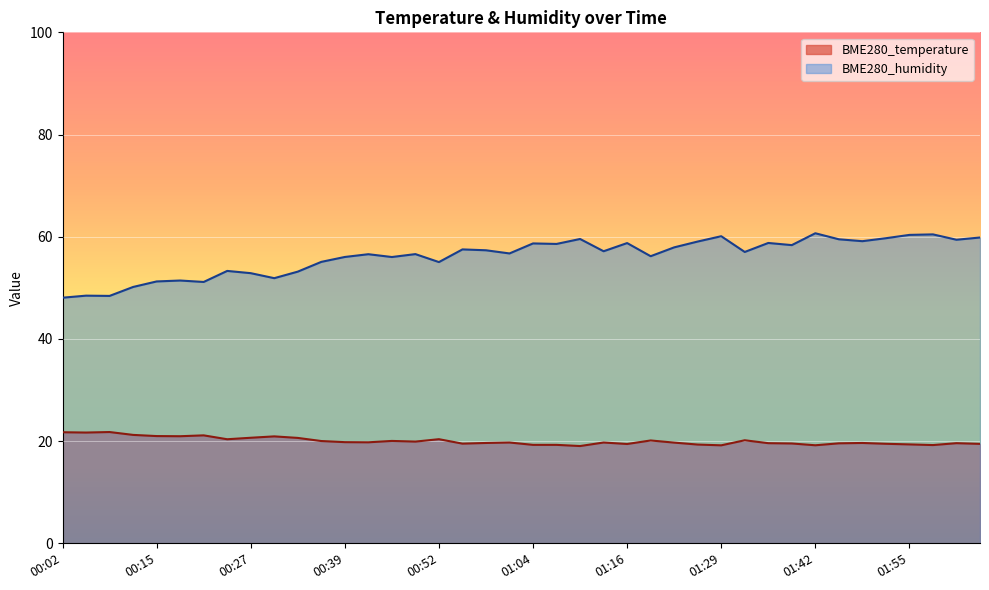

Rank the series at 00:18 from highest to lowest value.

BME280_humidity, BME280_temperature